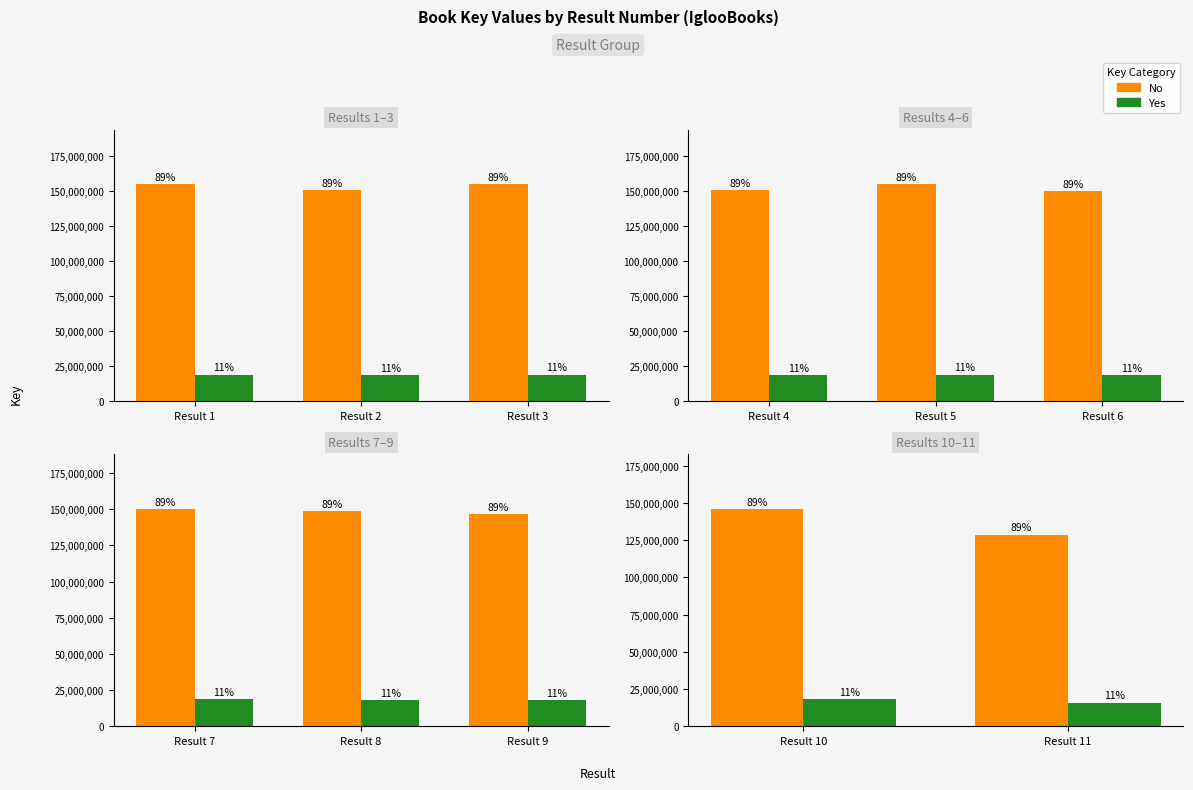

Rank the series by their maximum value, from highest to lowest.

No, Yes